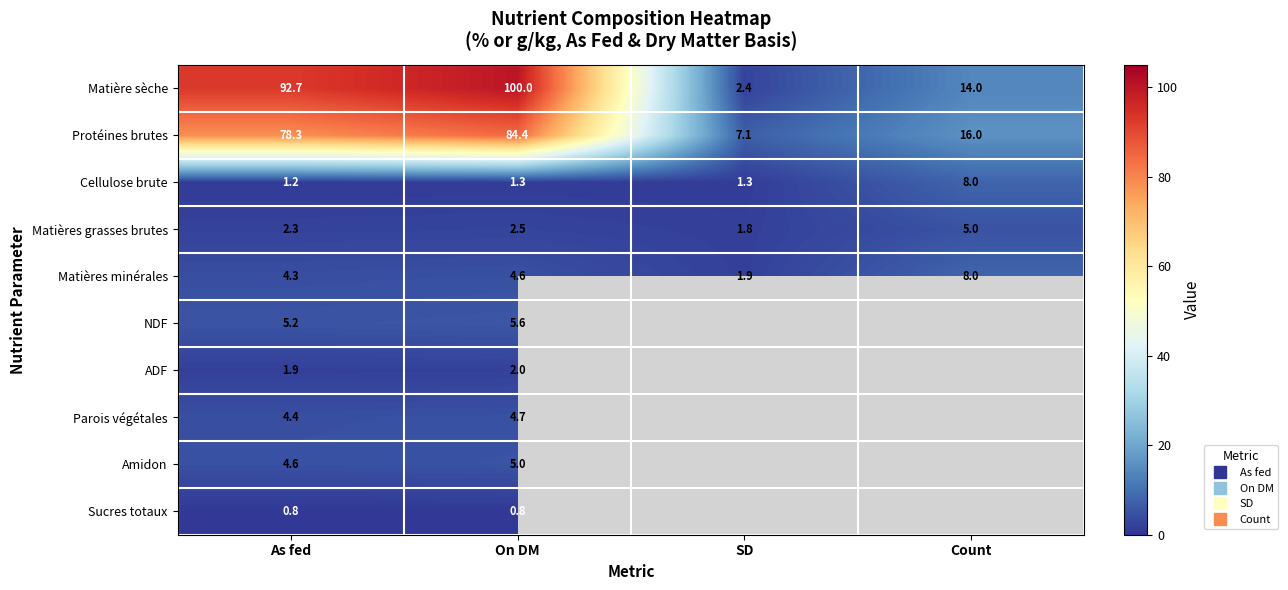

Where is ADF nearest to the value 1?

As fed